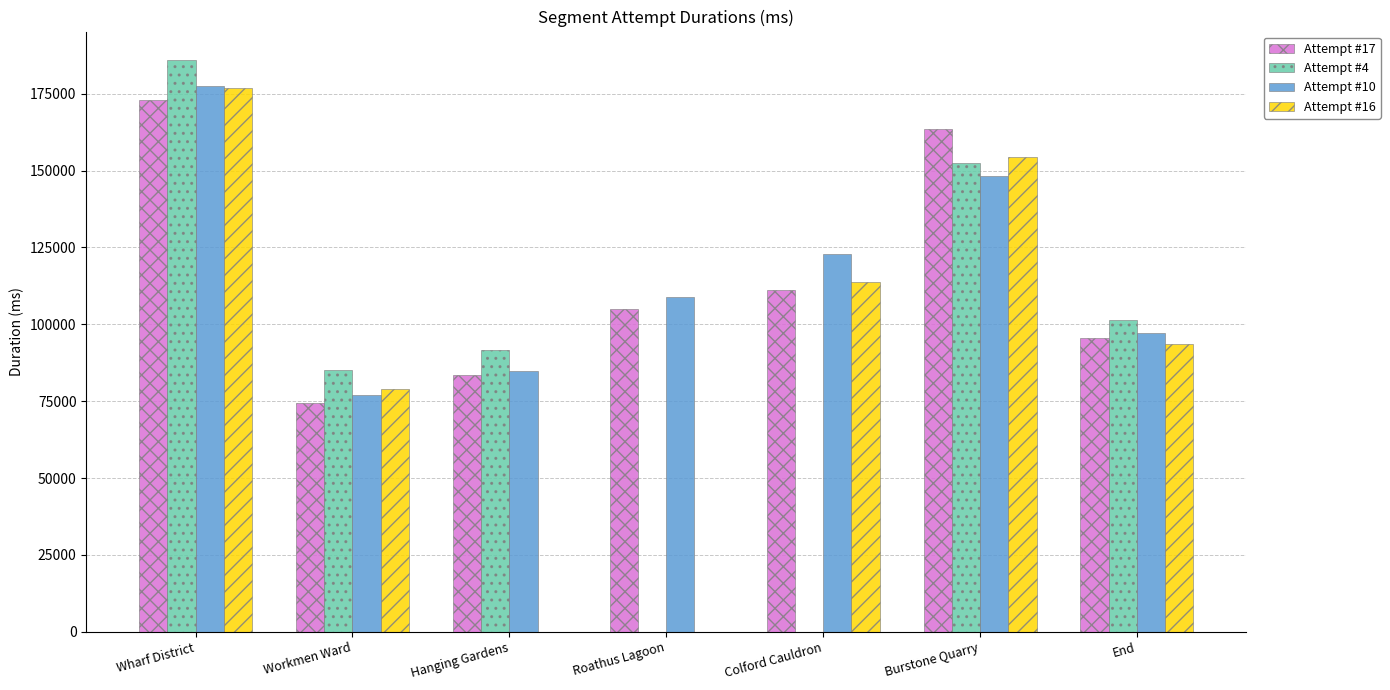

What is the sum of the Attempt #16 values at Workmen Ward and End?

172534